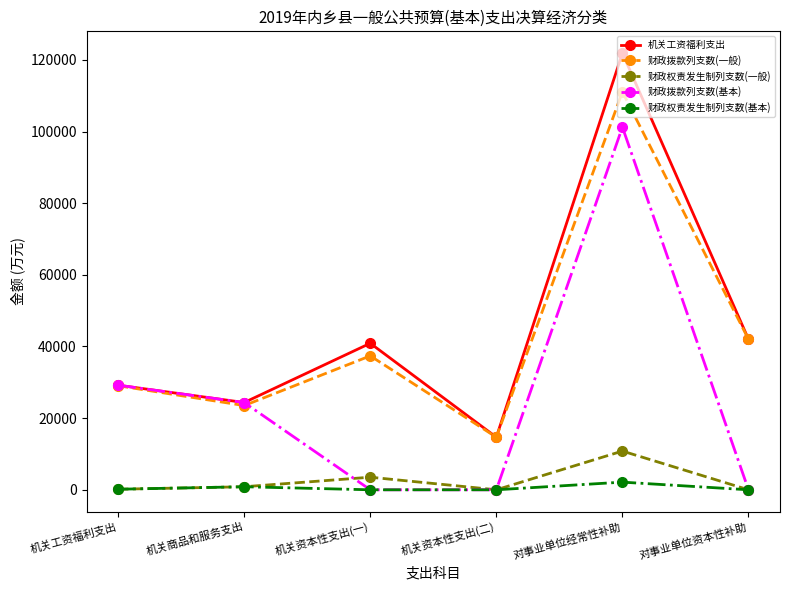

Which category has the highest value in the 机关工资福利支出 series?

对事业单位经常性补助